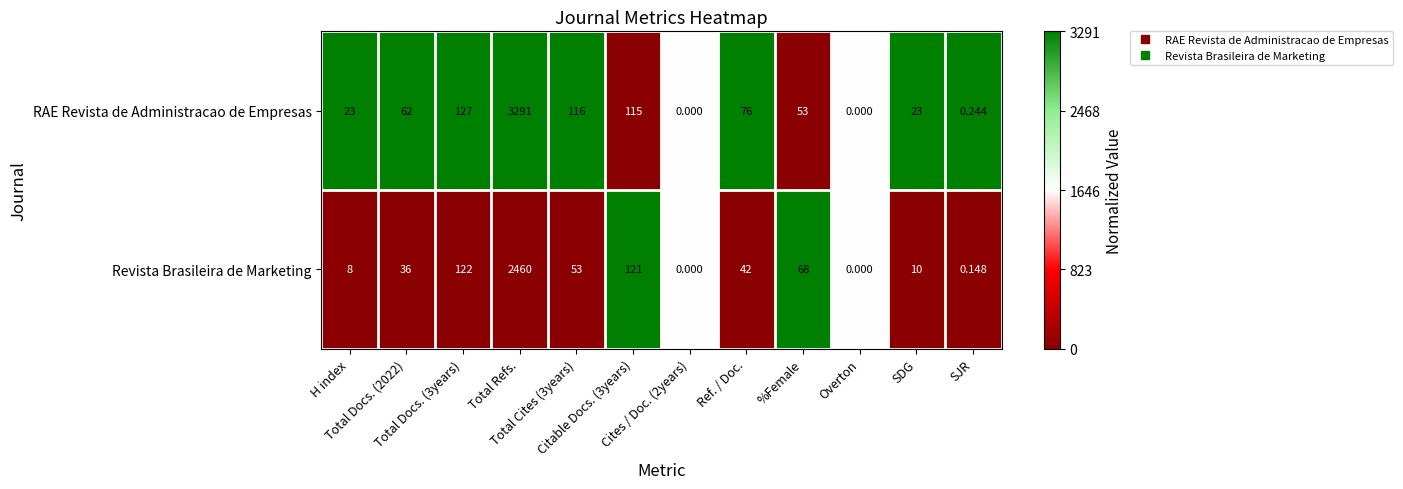

How many series are shown in this chart?

2